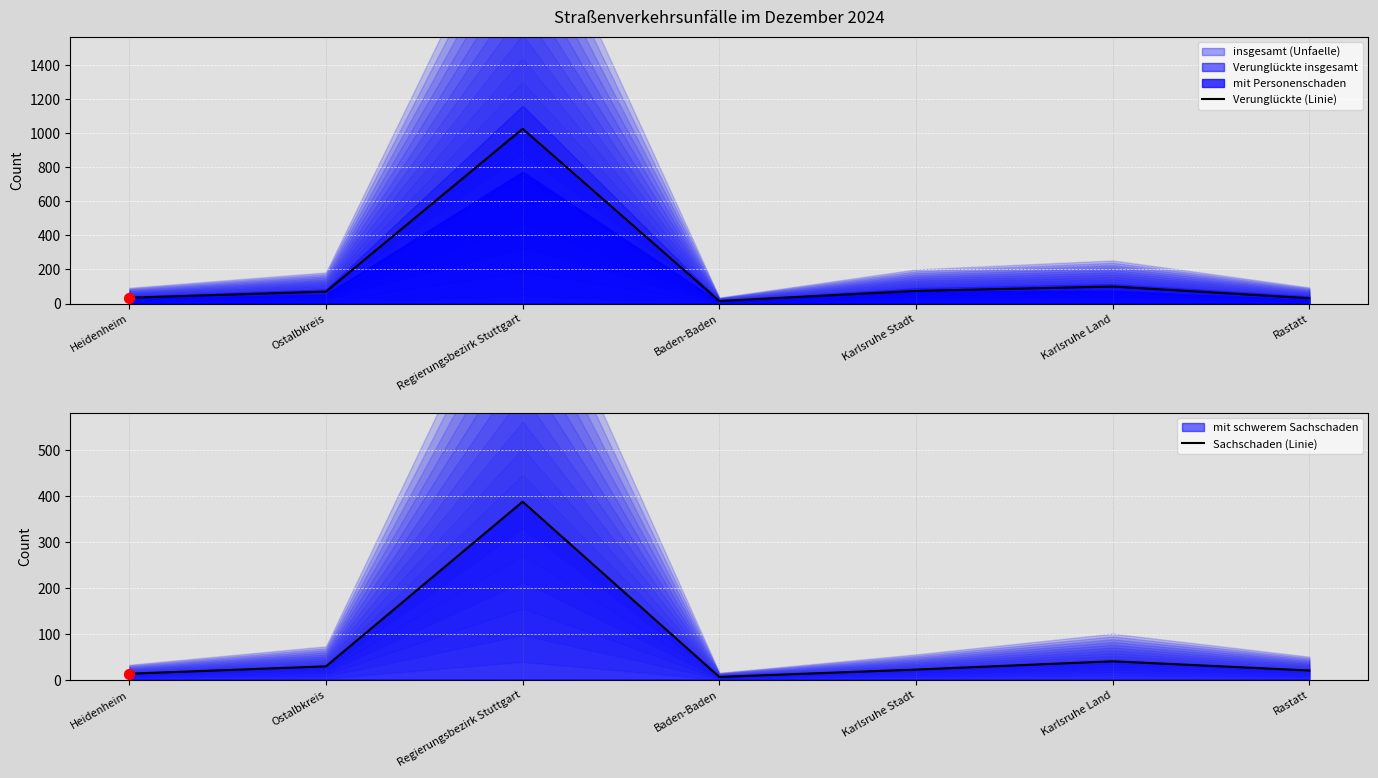

Which series reaches the minimum Y coordinate?

Sachschaden (Linie)